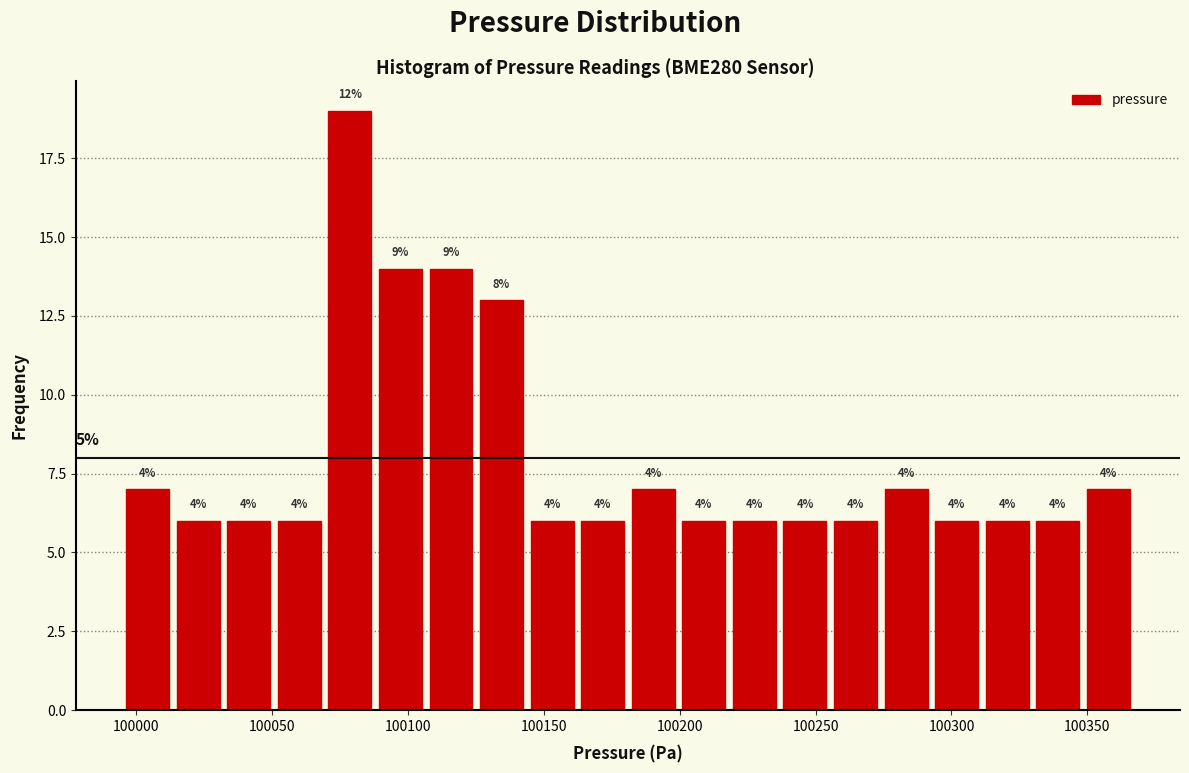

Read against the x-axis, roughly where is the centre of the tallest bar?

100080